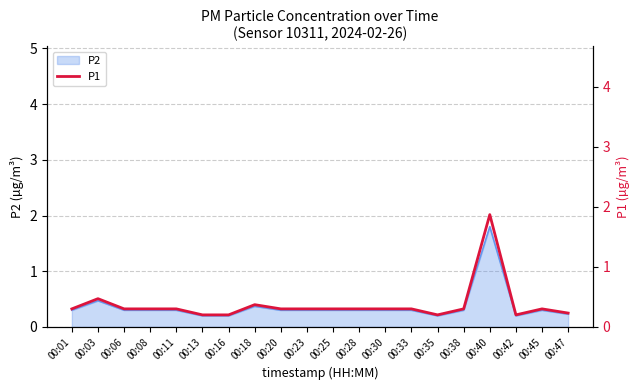

Approximately how many times larger is the value at 00:20 compared to 00:40?

0.2